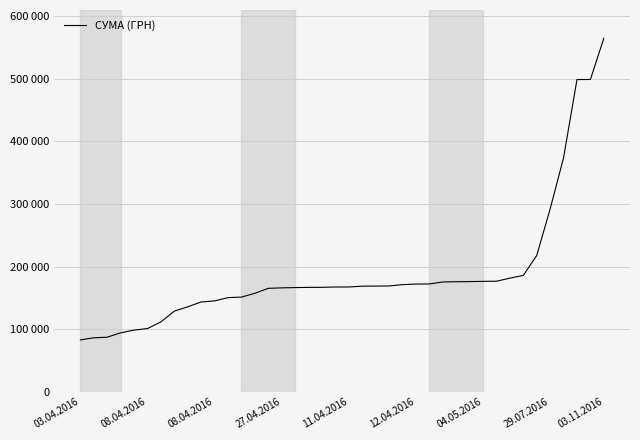

At which category does the chart reach its peak across all series?

03.11.2016